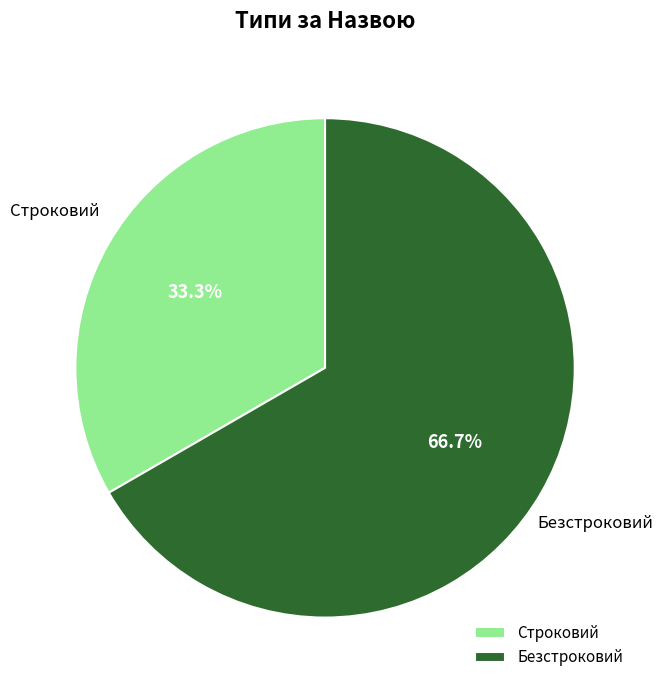

Is there any slice that represents more than half of the pie?

Yes